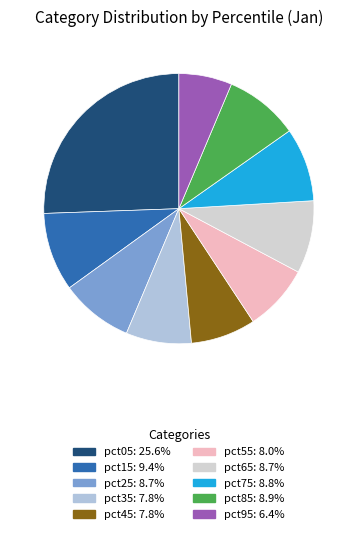

To the nearest percent, what is the difference between the largest and smallest slice percentages?

19%